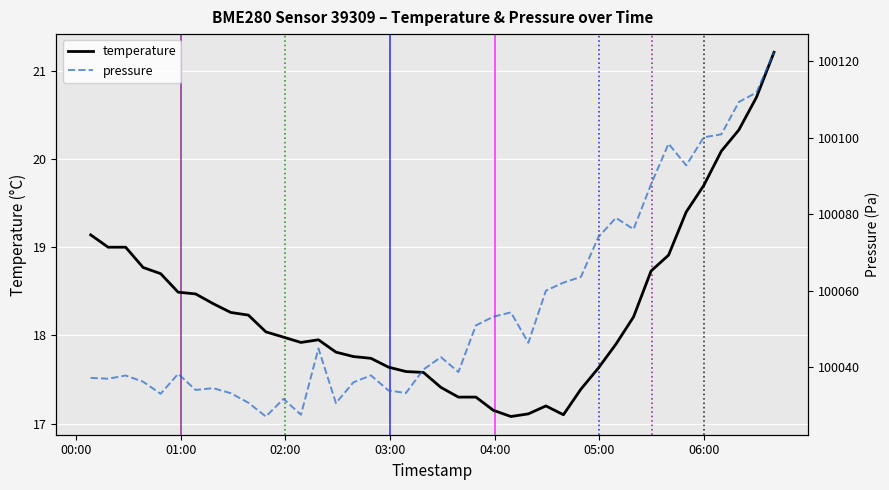

What is the maximum value for temperature?

21.2